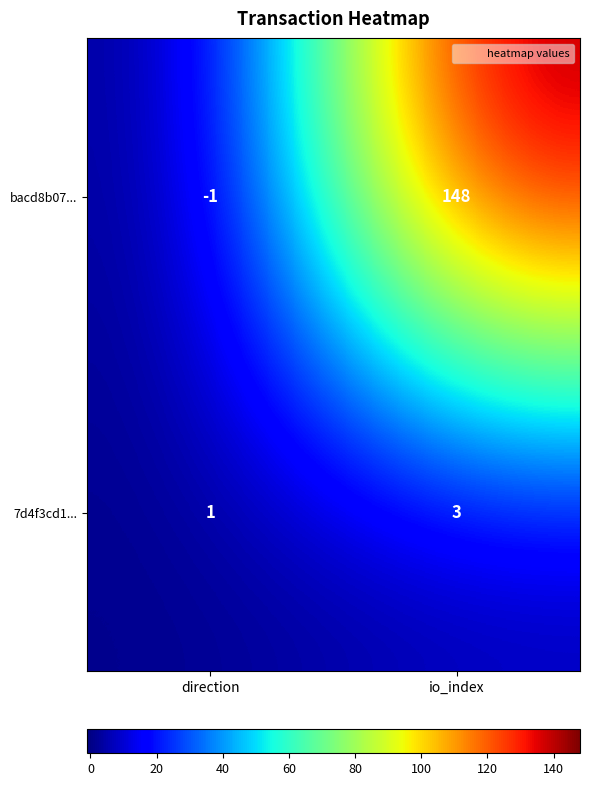

Which series has the largest total across all categories?

bacd8b07...